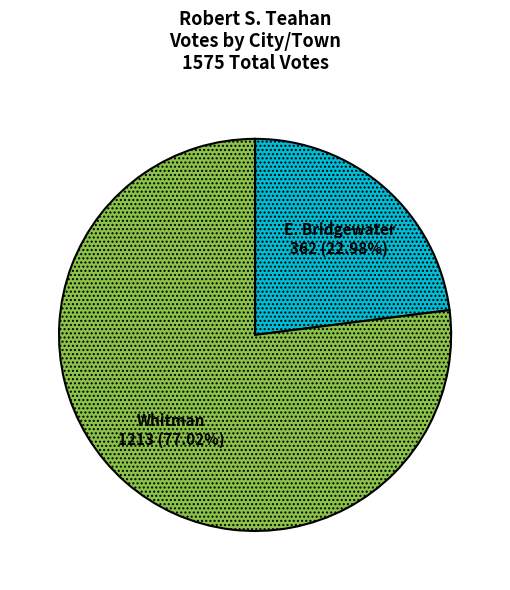

Do E. Bridgewater and Whitman together represent more than half of the pie?

Yes